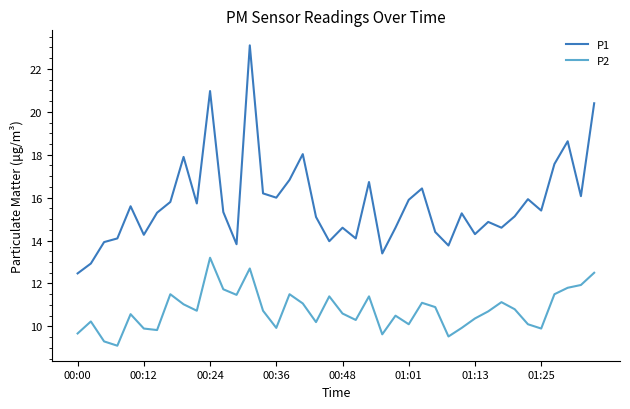

Rank the series by their maximum value, from lowest to highest.

P2, P1